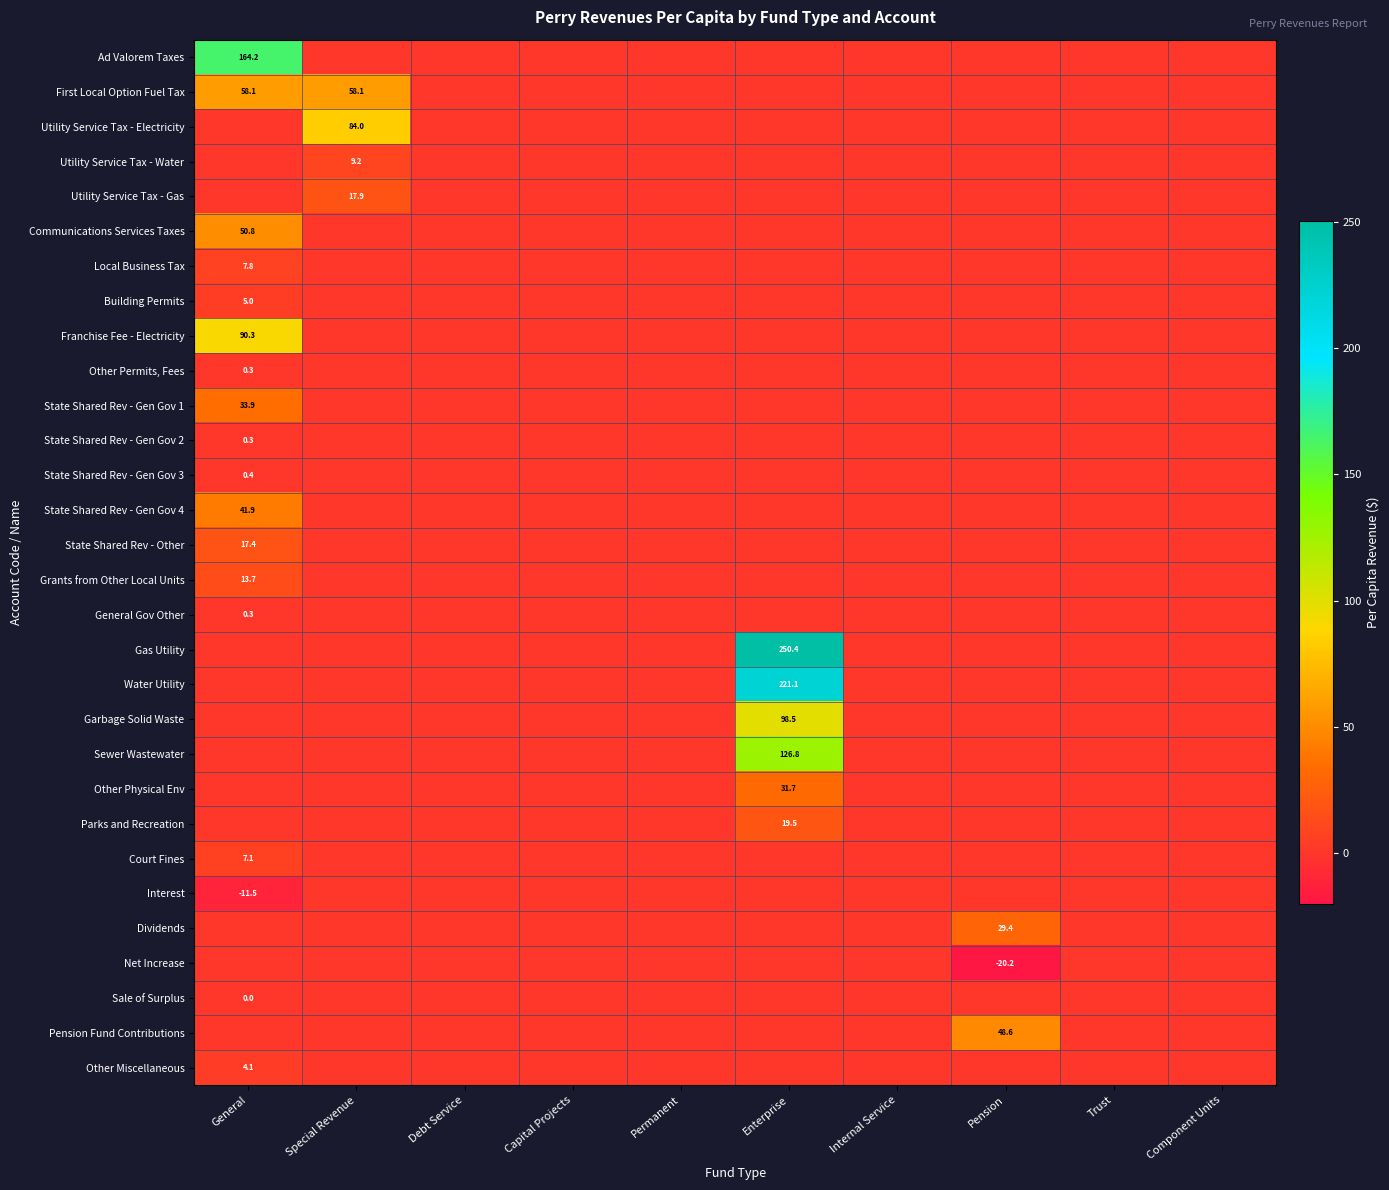

How many values in Court Fines are above zero?

1